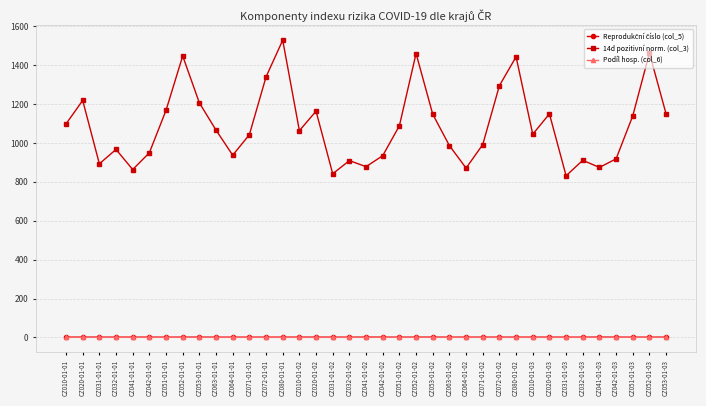

What is the label of the 5th point from the right?

CZ041-01-03